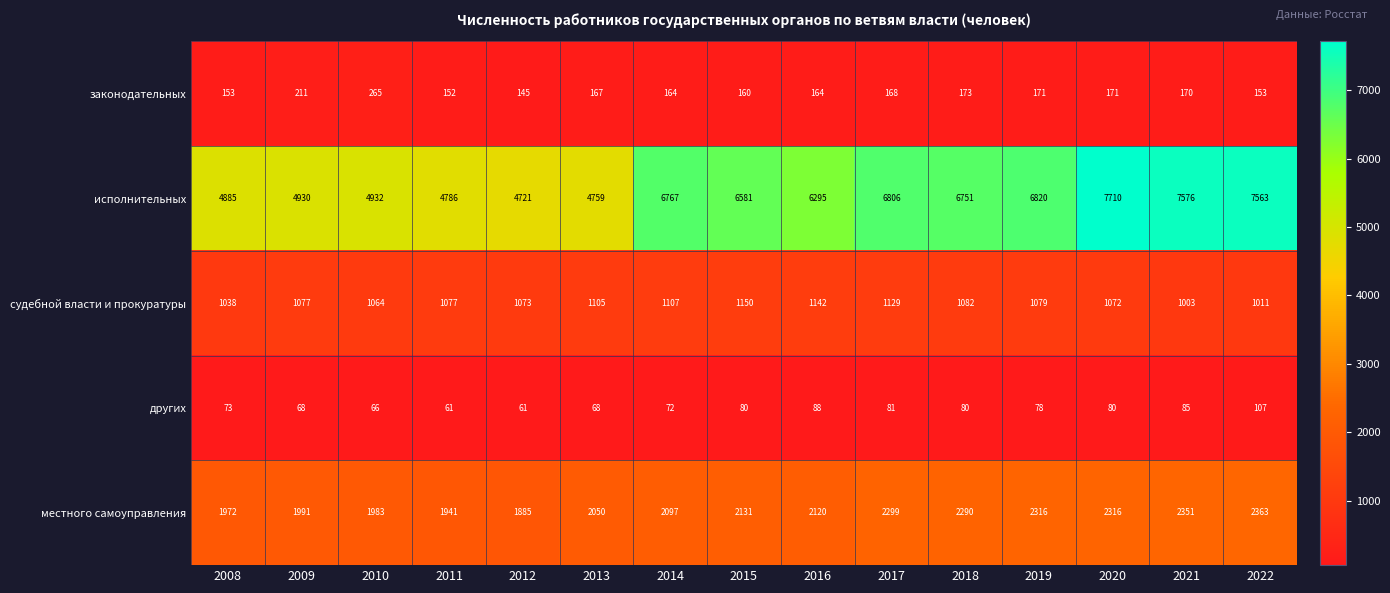

Is the value of законодательных at 2019 greater than the value of судебной власти и прокуратуры at 2009?

No